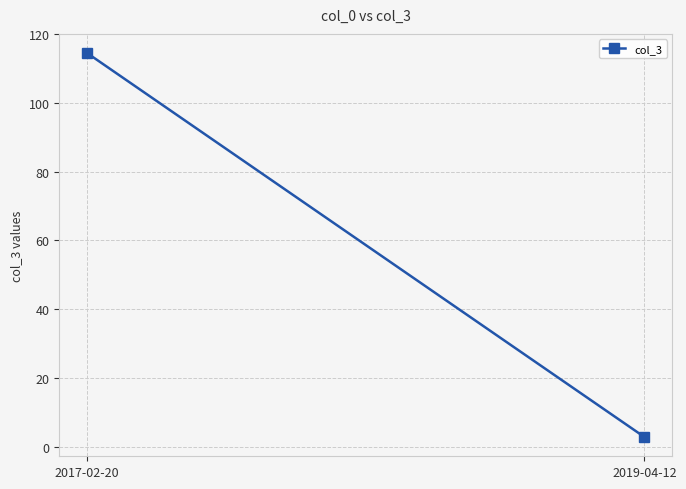

Reading left to right, what are all the values shown in this chart?

2017-02-20=114.4	2019-04-12=2.9